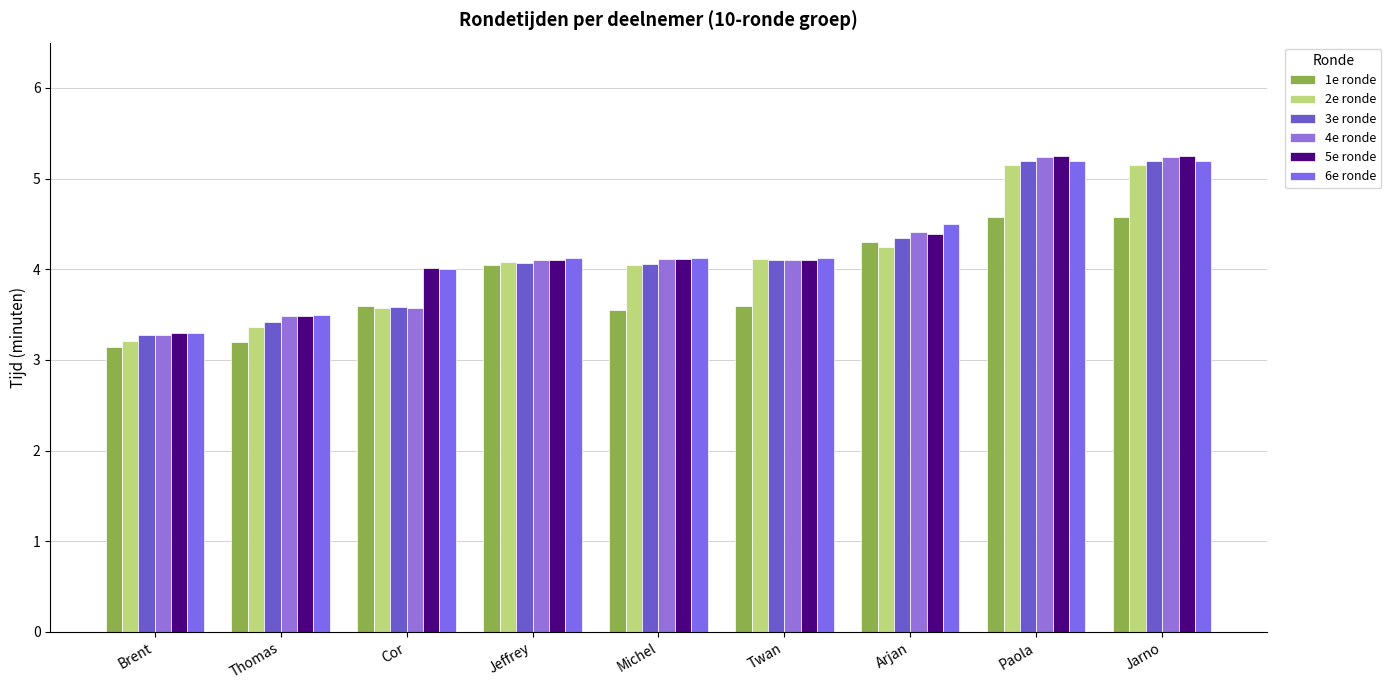

Reading left to right, what are all the values shown in this chart?

1e ronde: Brent=3.1	Thomas=3.2	Cor=3.6	Jeffrey=4.0	Michel=3.5	Twan=3.6	Arjan=4.3	Paola=4.6	Jarno=4.6
2e ronde: Brent=3.2	Thomas=3.4	Cor=3.6	Jeffrey=4.1	Michel=4.0	Twan=4.1	Arjan=4.2	Paola=5.2	Jarno=5.2
3e ronde: Brent=3.3	Thomas=3.4	Cor=3.6	Jeffrey=4.1	Michel=4.1	Twan=4.1	Arjan=4.3	Paola=5.2	Jarno=5.2
4e ronde: Brent=3.3	Thomas=3.5	Cor=3.6	Jeffrey=4.1	Michel=4.1	Twan=4.1	Arjan=4.4	Paola=5.2	Jarno=5.2
5e ronde: Brent=3.3	Thomas=3.5	Cor=4.0	Jeffrey=4.1	Michel=4.1	Twan=4.1	Arjan=4.4	Paola=5.2	Jarno=5.2
6e ronde: Brent=3.3	Thomas=3.5	Cor=4.0	Jeffrey=4.1	Michel=4.1	Twan=4.1	Arjan=4.5	Paola=5.2	Jarno=5.2